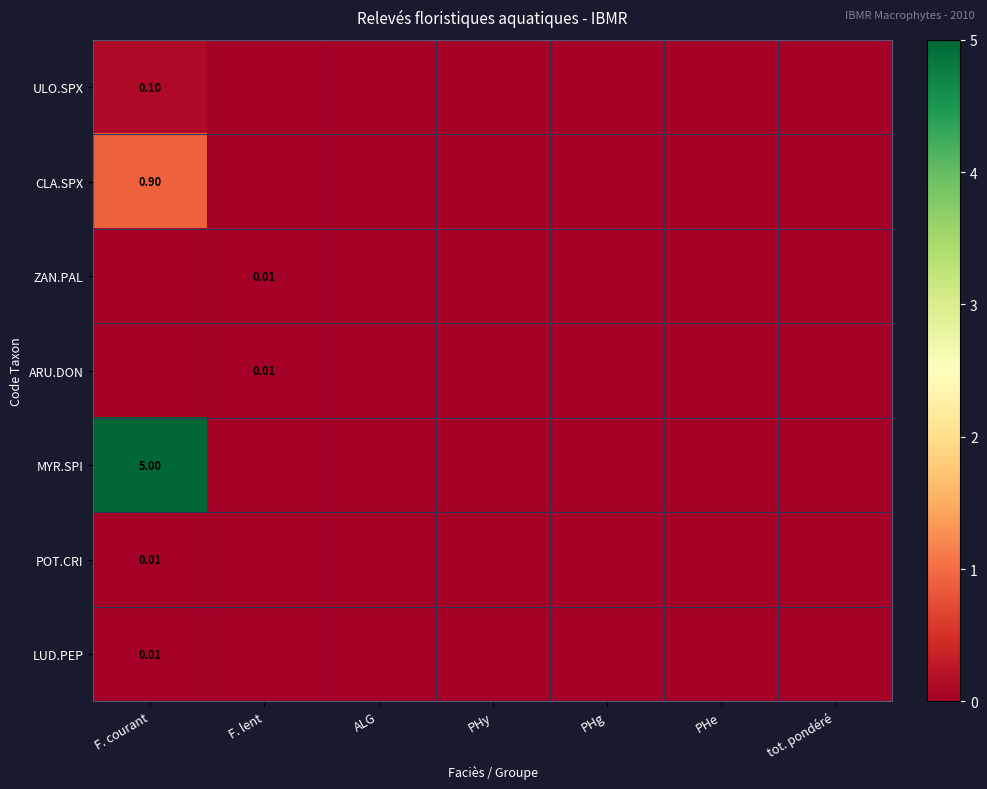

Is it true that MYR.SPI equals 0.0 at PHe?

True